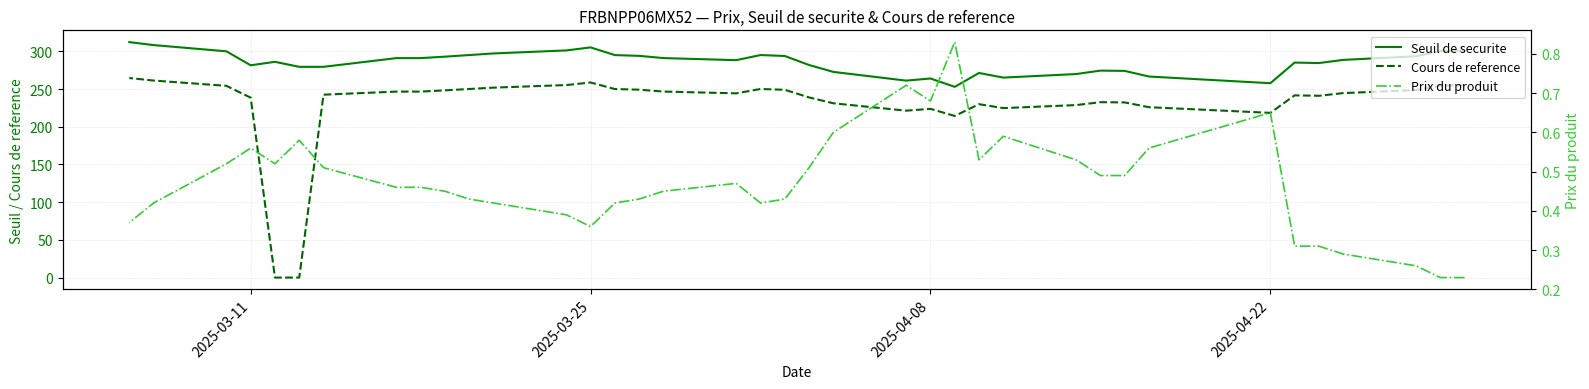

True or false: Prix du produit has more than 0 interior local peaks.

True